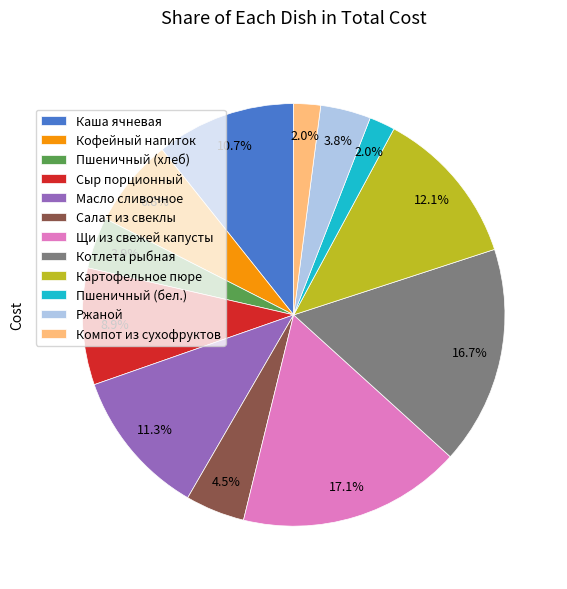

To the nearest percent, what percentage of the pie is Кофейный напиток?

7%